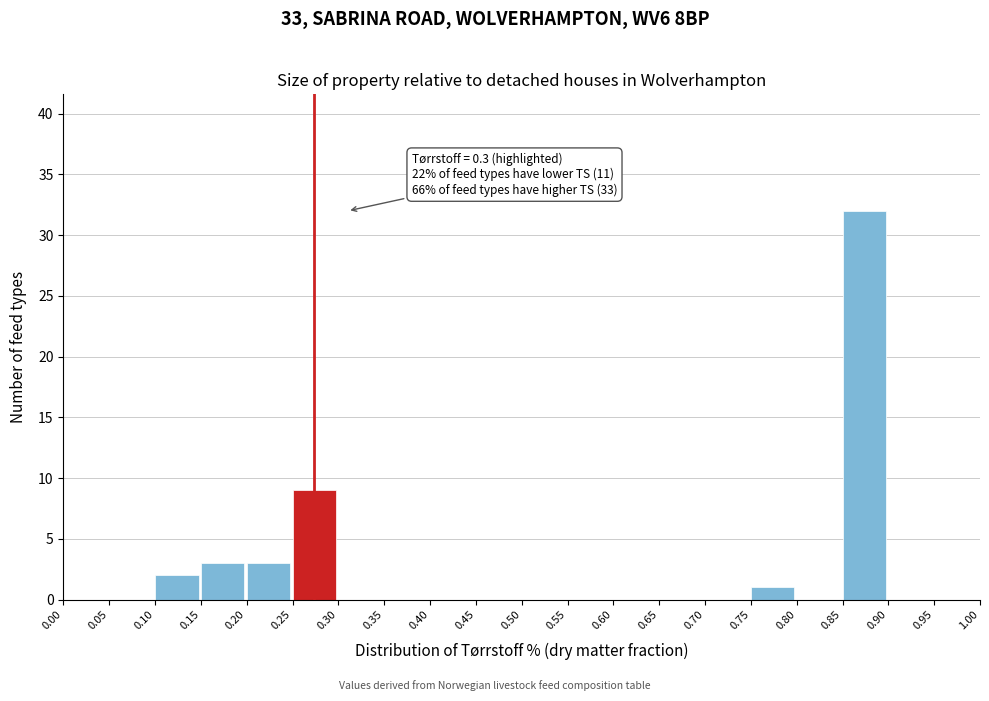

Over which range of the x-axis is the bar tallest?

0.85 to 0.90